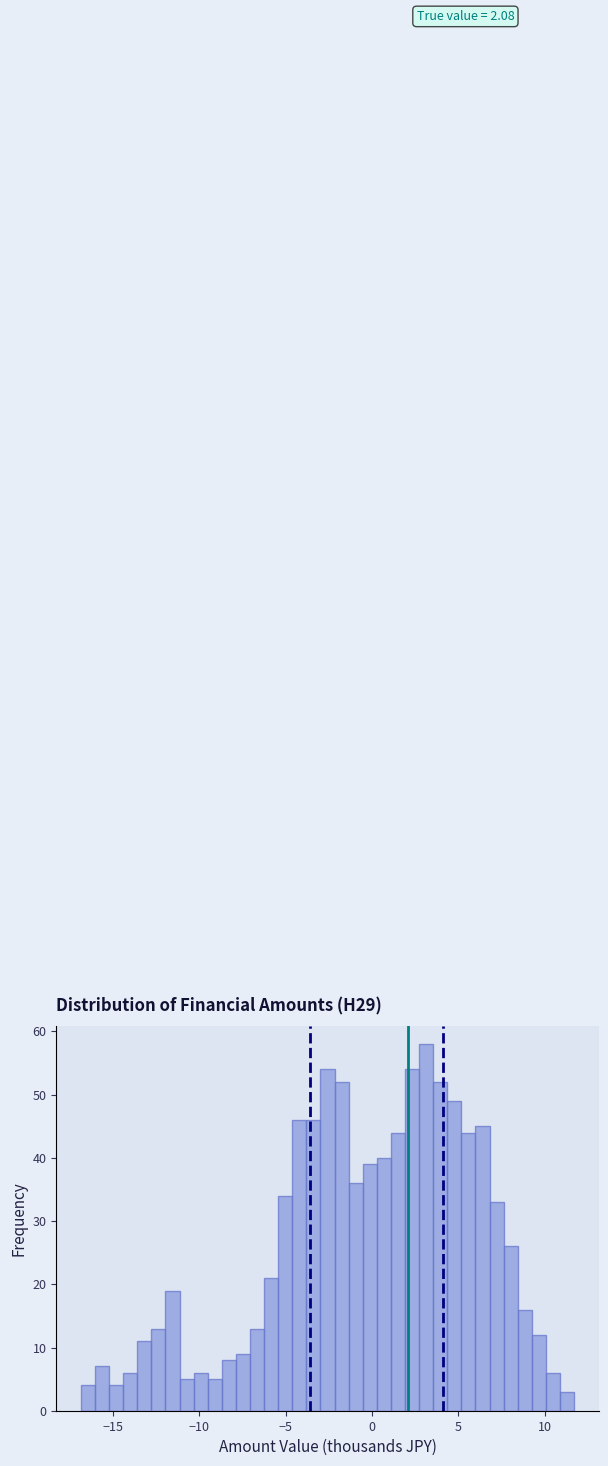

Read against the x-axis, roughly where is the centre of the tallest bar?

3.0